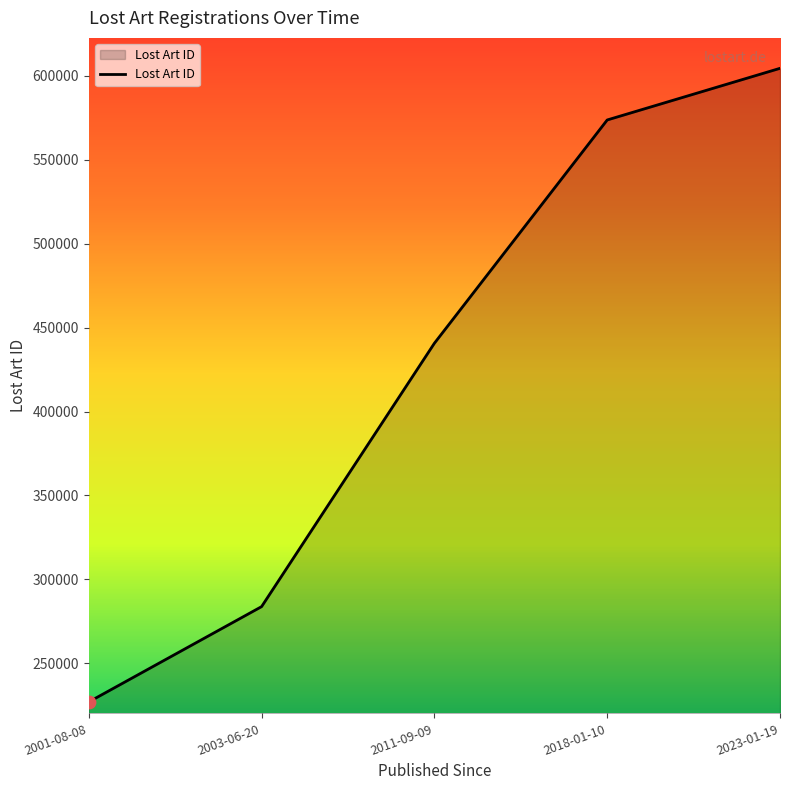

What is the change in value from 2018-01-10 to 2023-01-19?

+30775